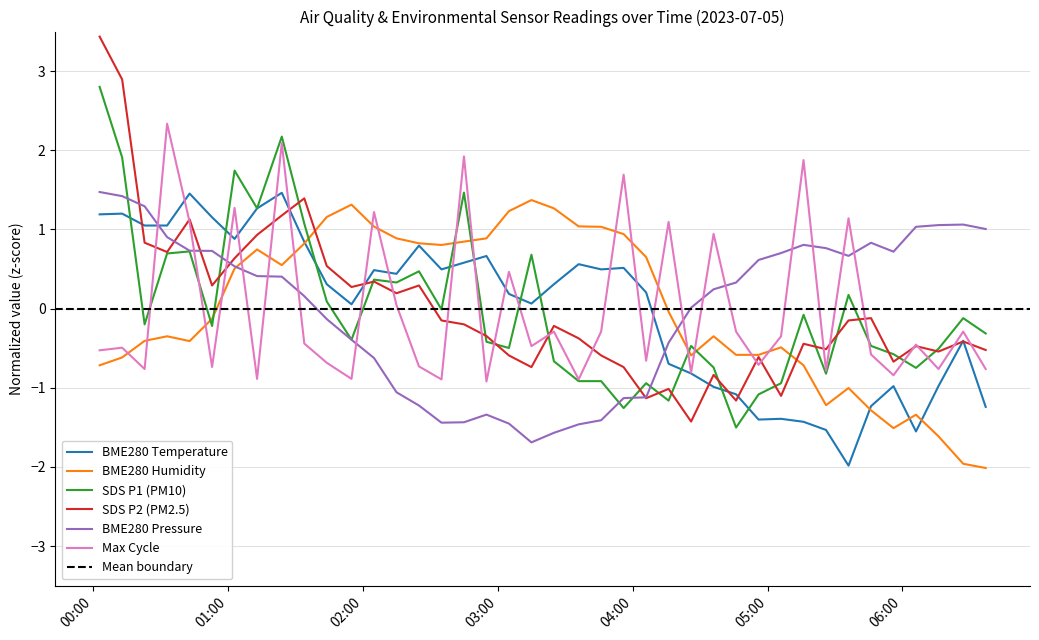

What is the difference between the second highest and minimum values in the SDS_P1 series?

3.7